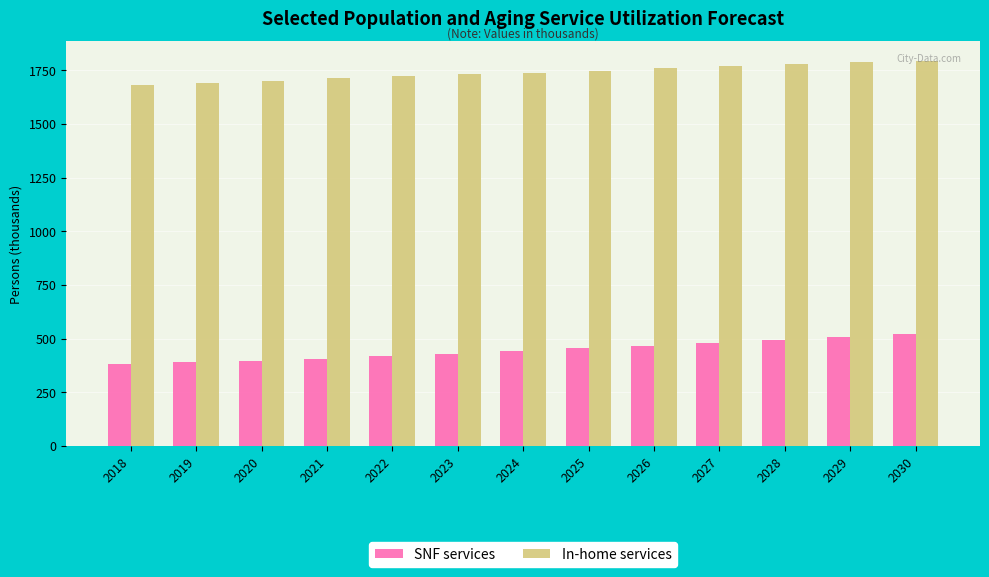

Are the bars grouped side by side (vs. stacked)?

Yes